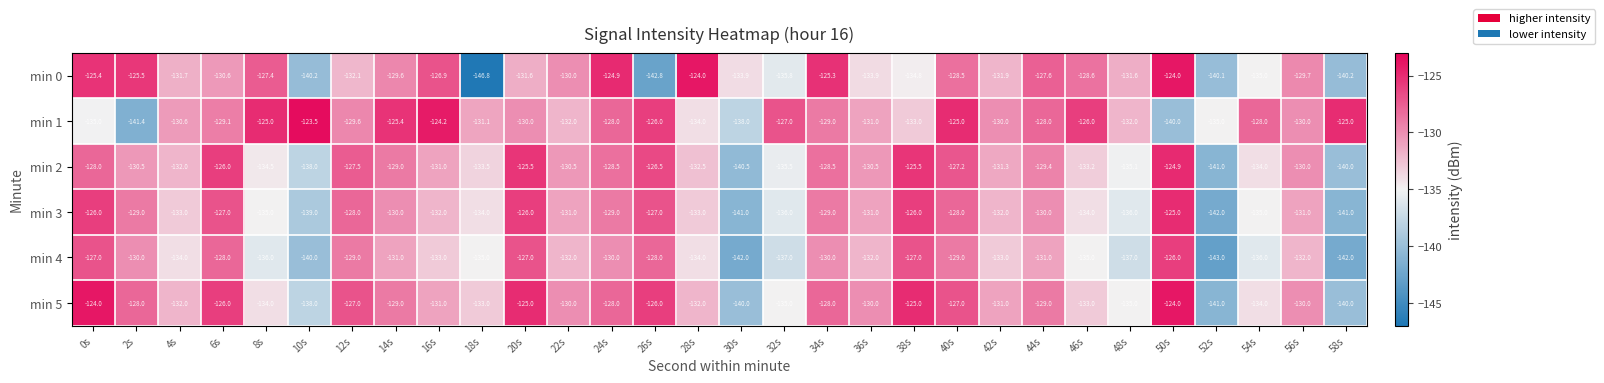

What is the average value of the min 4 series?

-132.9